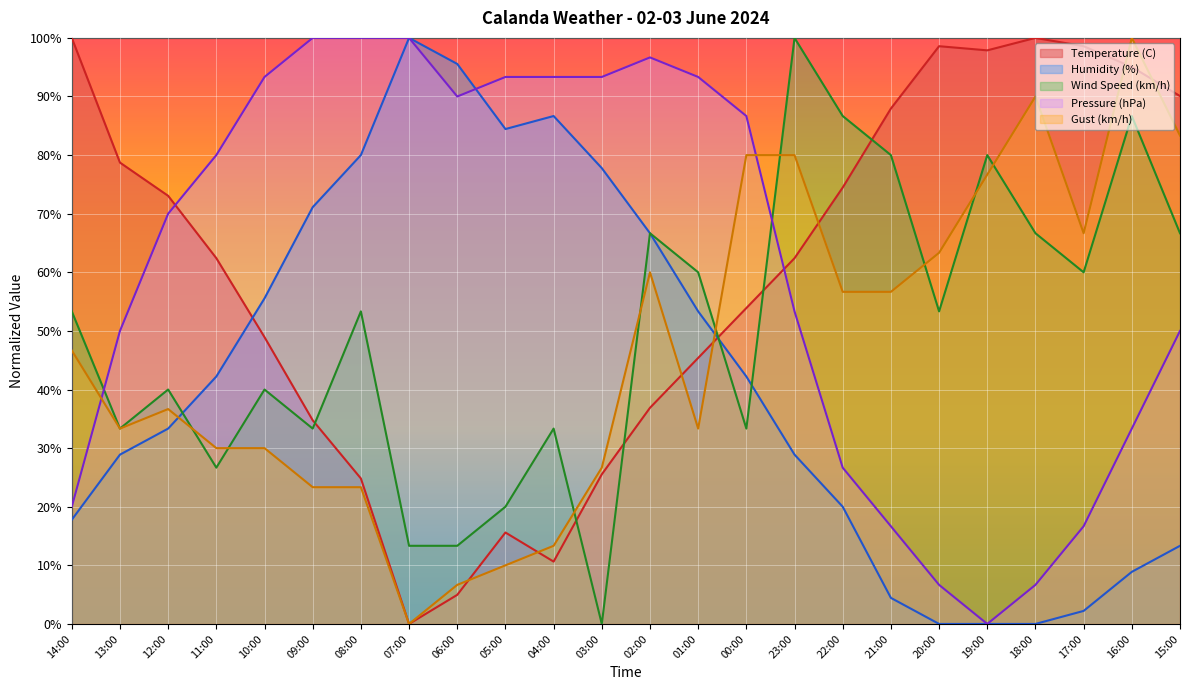

What is the difference between the second highest and second lowest values in the Humidity (%) series?

95.6